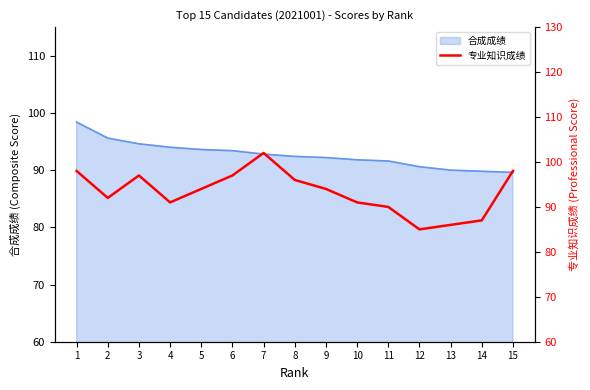

Reading left to right, list all the values displayed in this chart.

98	92	97	91	94	97	102	96	94	91	90	85	86	87	98